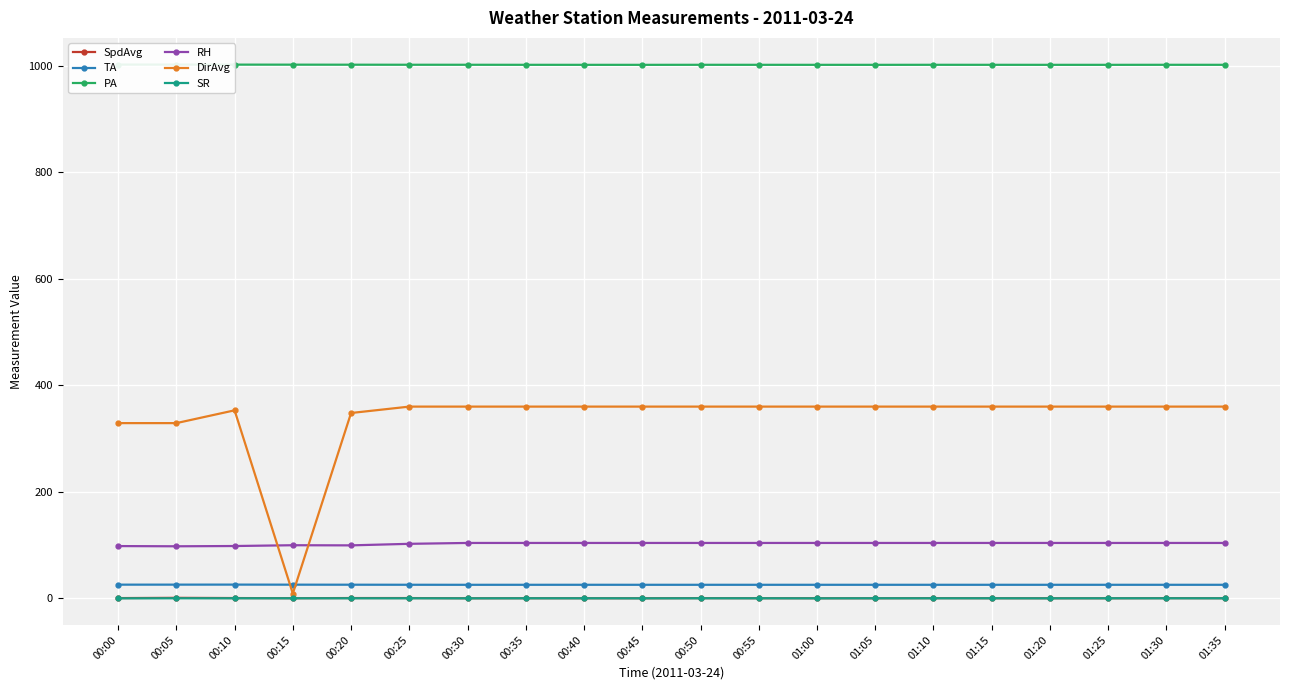

Reading right to left, transcribe all the data shown in this chart.

SpdAvg: 01:35=0.2	01:30=0.4	01:25=0.2	01:20=0.2	01:15=0.2	01:10=0.4	01:05=0.2	01:00=0.2	00:55=0.2	00:50=0.4	00:45=0.2	00:40=0.2	00:35=0.2	00:30=0.1	00:25=0.5	00:20=0.5	00:15=0.2	00:10=0.5	00:05=0.9	00:00=0.5
TA: 01:35=25.4	01:30=25.4	01:25=25.4	01:20=25.4	01:15=25.4	01:10=25.4	01:05=25.4	01:00=25.4	00:55=25.4	00:50=25.4	00:45=25.4	00:40=25.5	00:35=25.4	00:30=25.4	00:25=25.5	00:20=25.6	00:15=25.7	00:10=25.8	00:05=25.7	00:00=25.7
PA: 01:35=1001.8	01:30=1001.8	01:25=1001.7	01:20=1001.7	01:15=1001.8	01:10=1001.8	01:05=1001.7	01:00=1001.7	00:55=1001.8	00:50=1001.8	00:45=1001.7	00:40=1001.7	00:35=1001.8	00:30=1001.8	00:25=1001.9	00:20=1002.0	00:15=1002.0	00:10=1002.1	00:05=1002.2	00:00=1002.2
RH: 01:35=104.0	01:30=104.0	01:25=104.0	01:20=104.0	01:15=104.0	01:10=104.0	01:05=104.0	01:00=104.0	00:55=104.0	00:50=104.0	00:45=104.0	00:40=104.0	00:35=104.0	00:30=104.0	00:25=102.4	00:20=99.5	00:15=99.7	00:10=98.2	00:05=97.7	00:00=98.1
DirAvg: 01:35=360.0	01:30=360.0	01:25=360.0	01:20=360.0	01:15=360.0	01:10=360.0	01:05=360.0	01:00=360.0	00:55=360.0	00:50=360.0	00:45=360.0	00:40=360.0	00:35=360.0	00:30=360.0	00:25=360.0	00:20=348.0	00:15=9.0	00:10=353.0	00:05=329.0	00:00=329.0
SR: 01:35=0.1	01:30=0.1	01:25=0.1	01:20=0.0	01:15=0.1	01:10=0.1	01:05=0.1	01:00=0.0	00:55=0.1	00:50=0.1	00:45=0.0	00:40=0.1	00:35=0.1	00:30=0.0	00:25=0.1	00:20=0.1	00:15=0.1	00:10=0.1	00:05=0.1	00:00=0.0